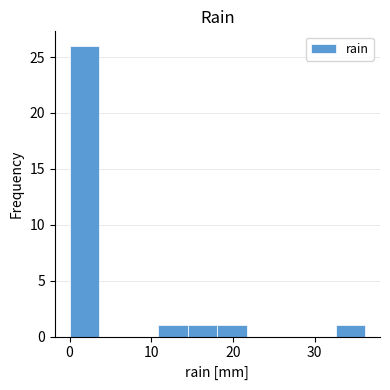

Read against the x-axis, roughly where is the centre of the tallest bar?

2